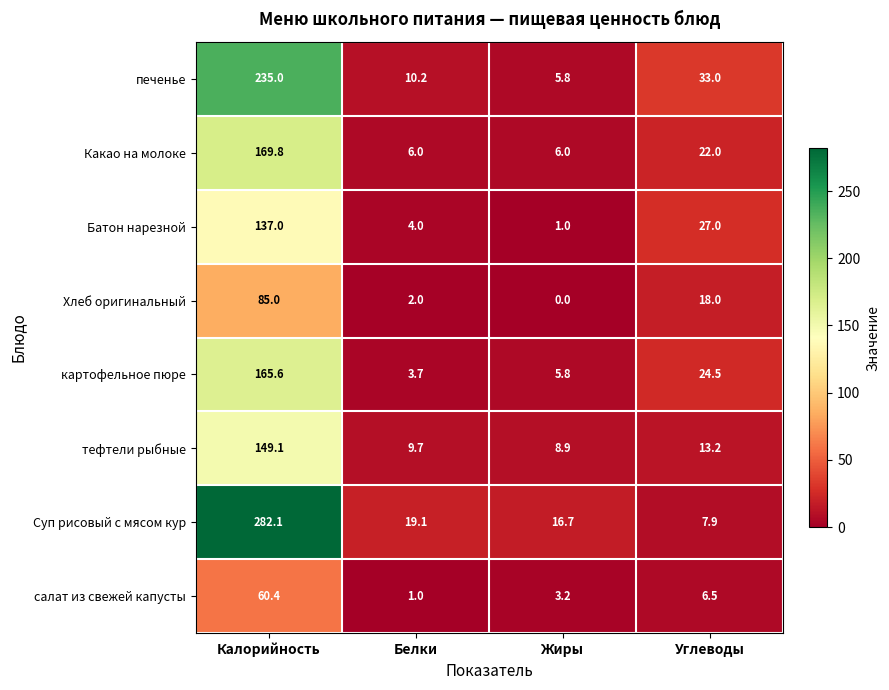

What is the minimum value for печенье?

5.8